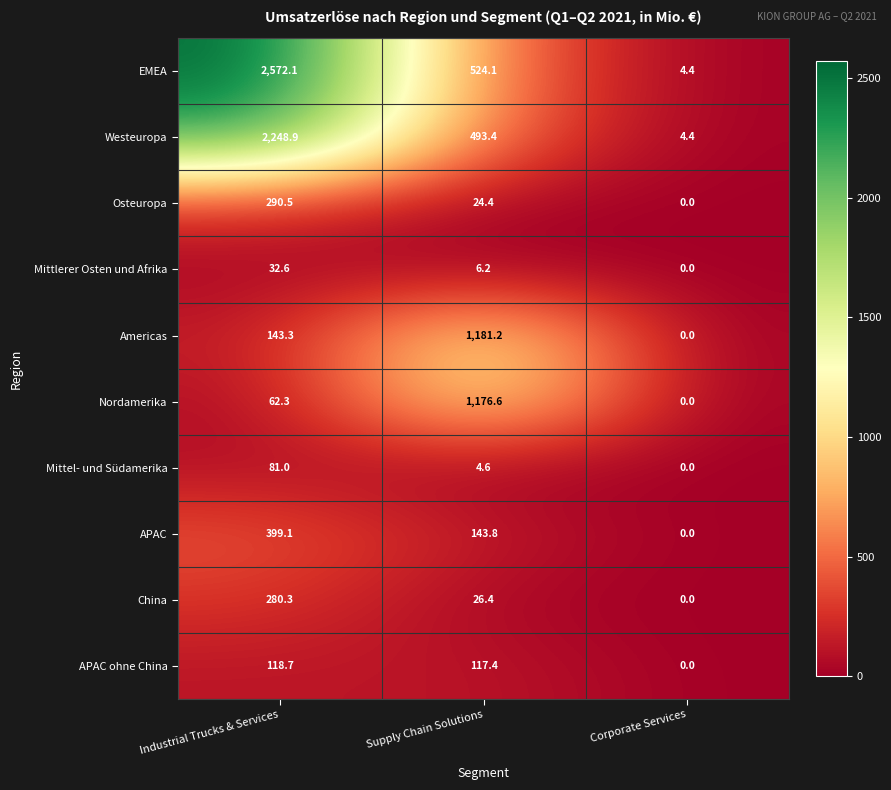

What is the difference between the highest and lowest values at Supply Chain Solutions?

1176.6